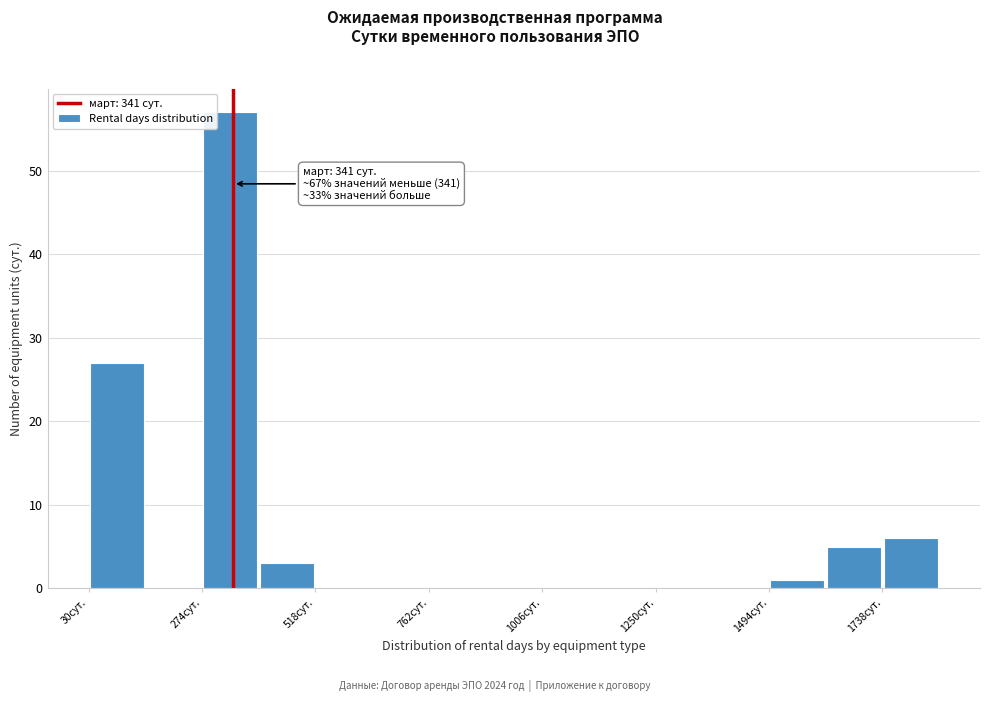

Read against the x-axis, roughly where is the centre of the tallest bar?

350